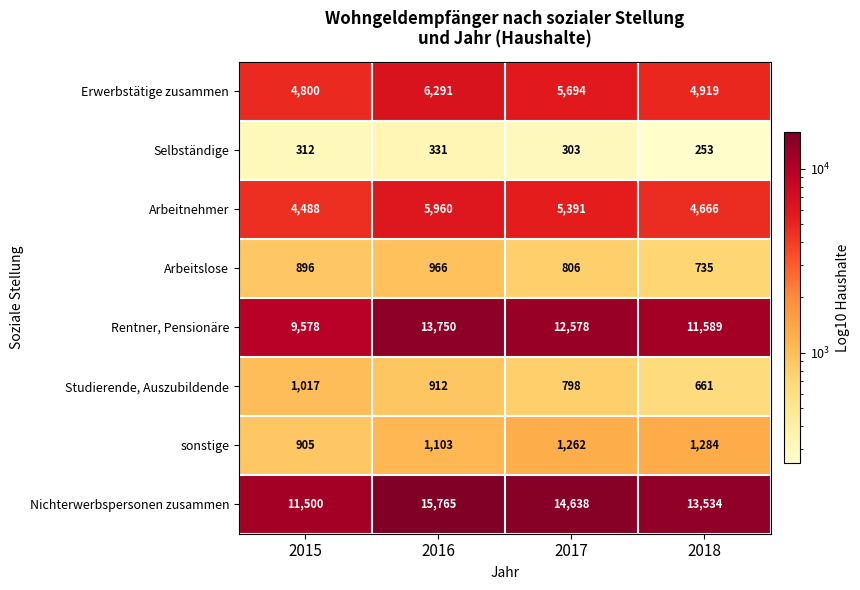

What is the difference between the maximum and second lowest values in the Arbeitslose series?

160